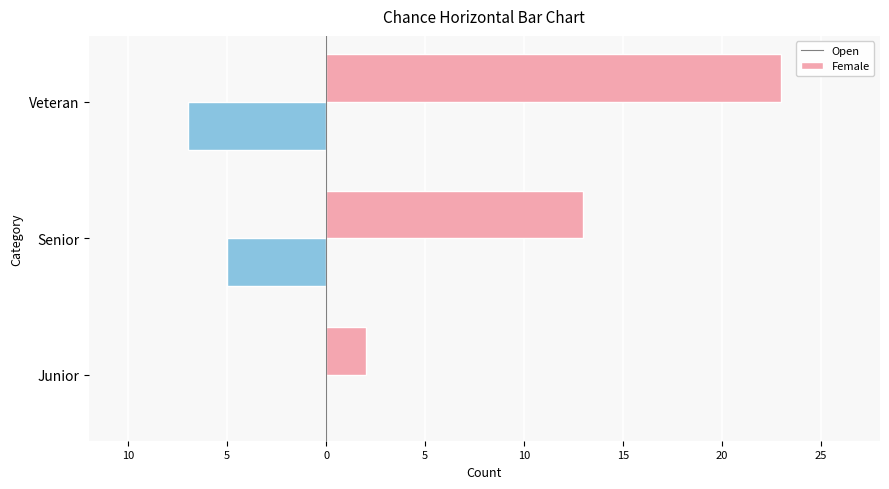

How many data points does each series have?

3